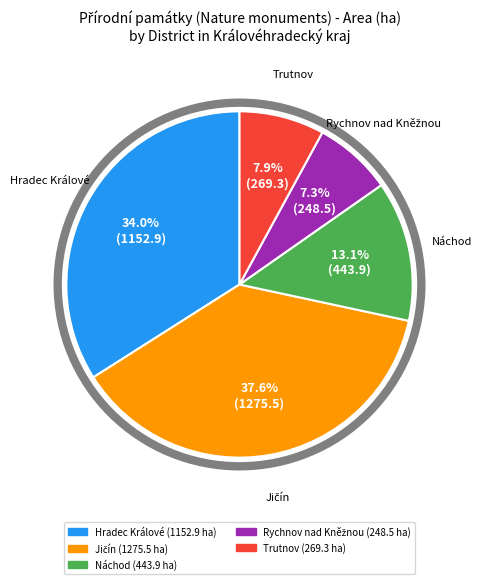

Is it true that Náchod is 6% of the pie?

False